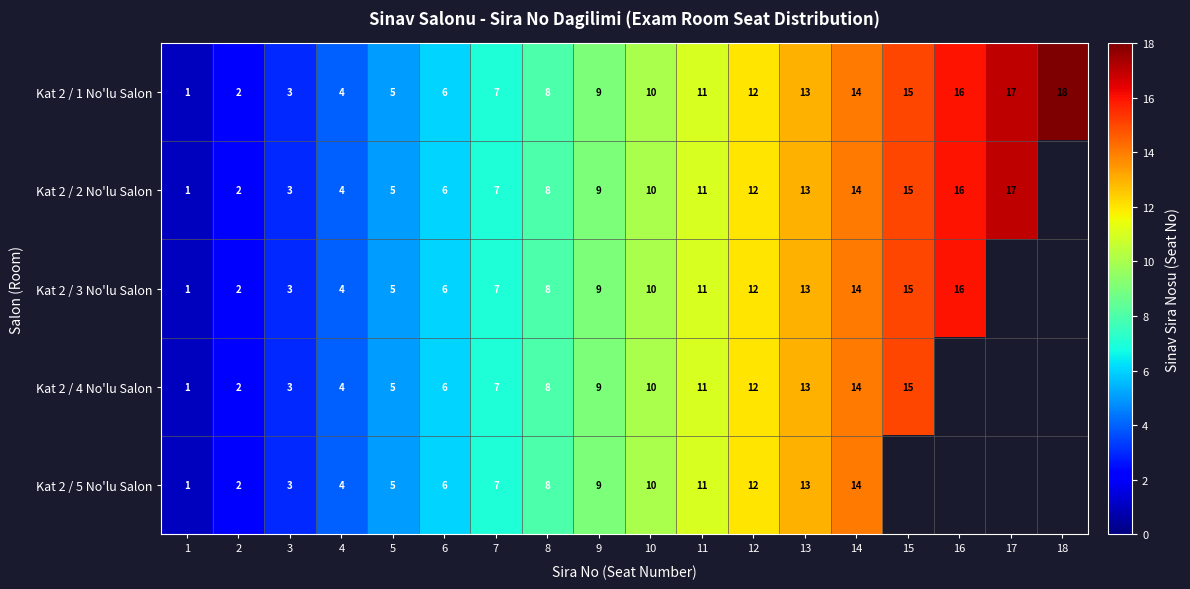

What is the difference between the Kat 2 / 1 No'lu Salon values at 17 and 14?

3